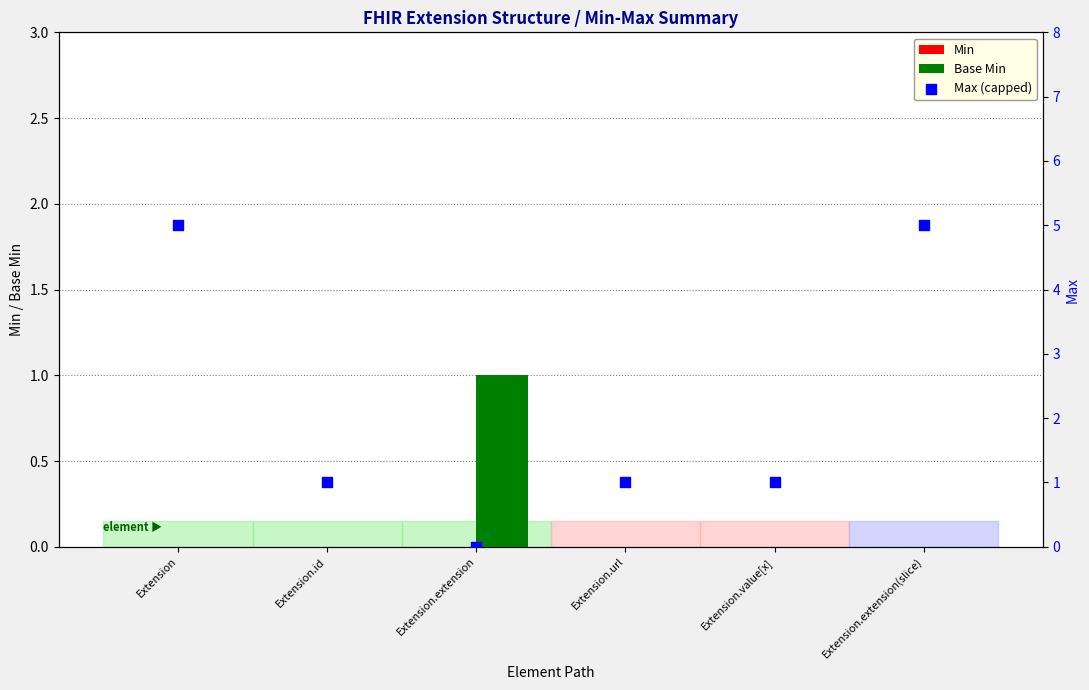

At how many categories does at least one series exceed 4?

2